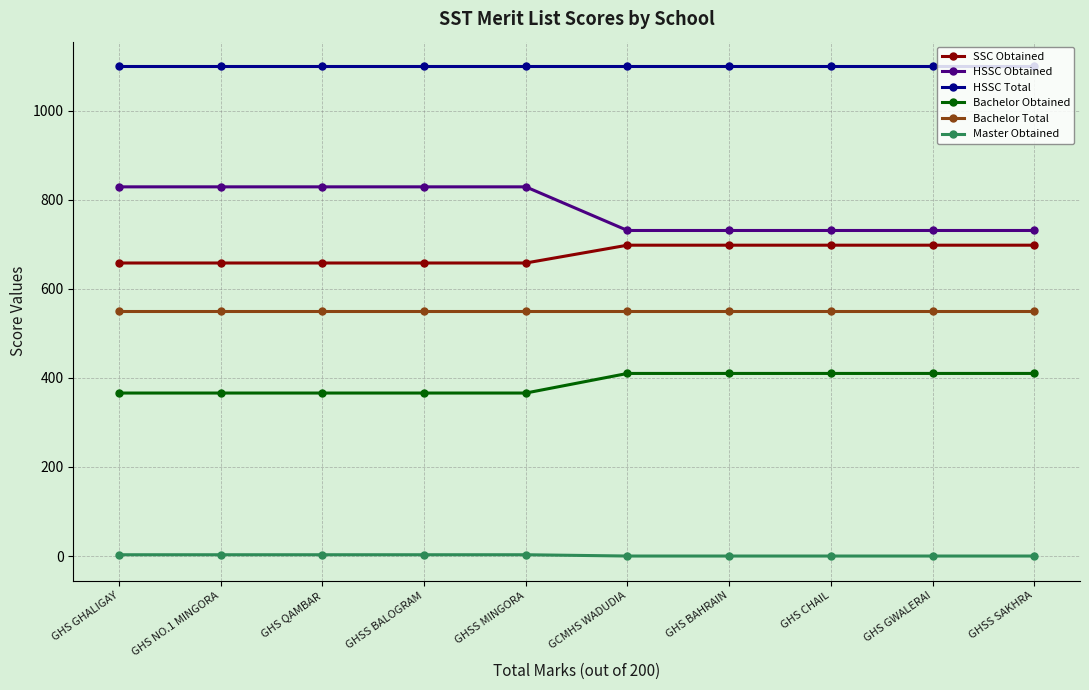

True or false: HSSC Total and Master Obtained intersect in this chart.

False